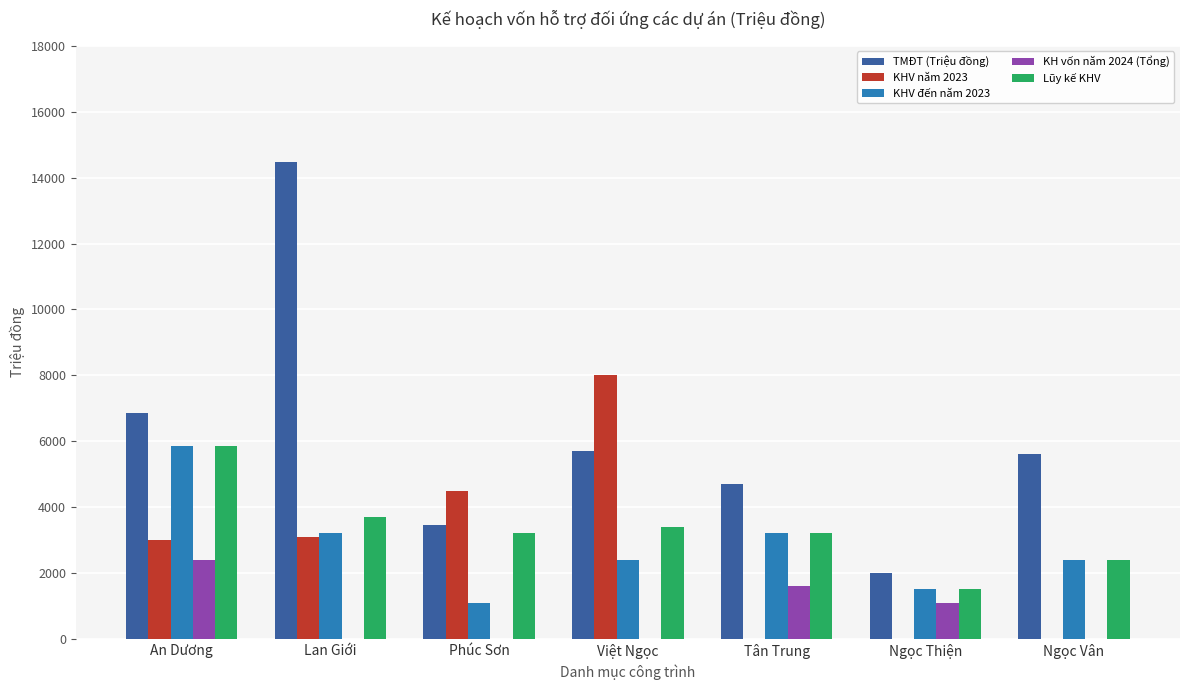

Is the value of KHV đến năm 2023 at Ngọc Vân greater than the value of Lũy kế KHV at Lan Giới?

No